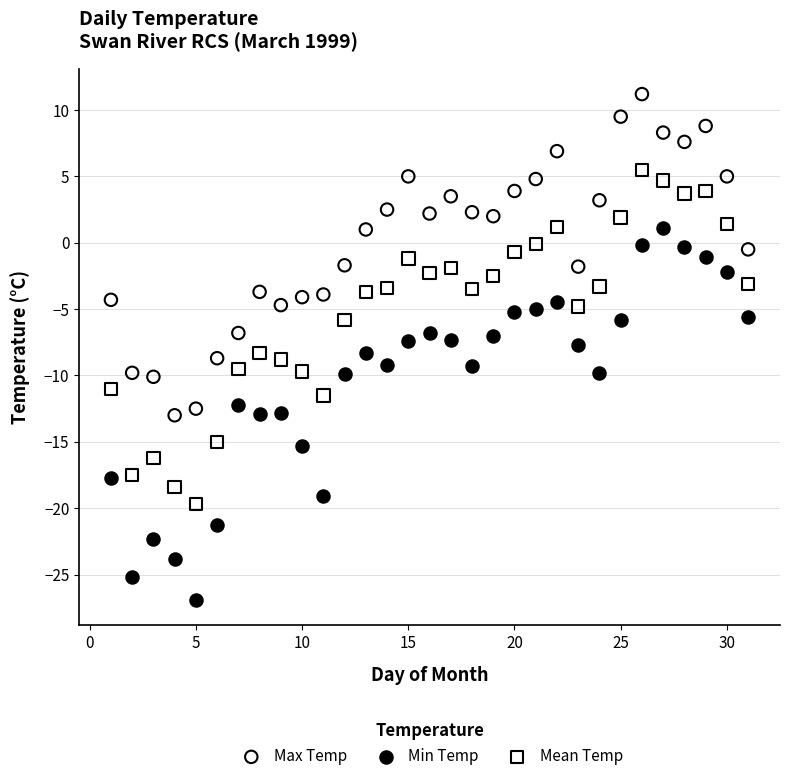

Which series has the largest Y range (max minus min)?

Min Temp